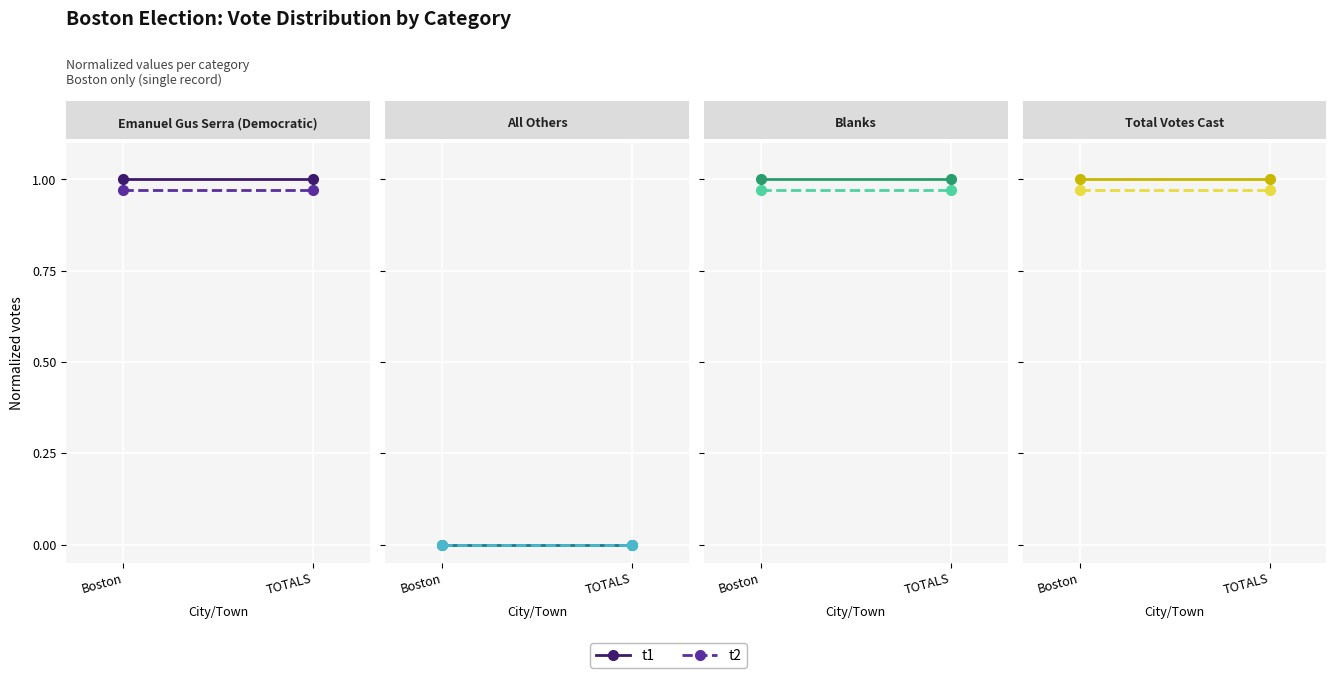

At which label is t1 closest to 1?

Boston